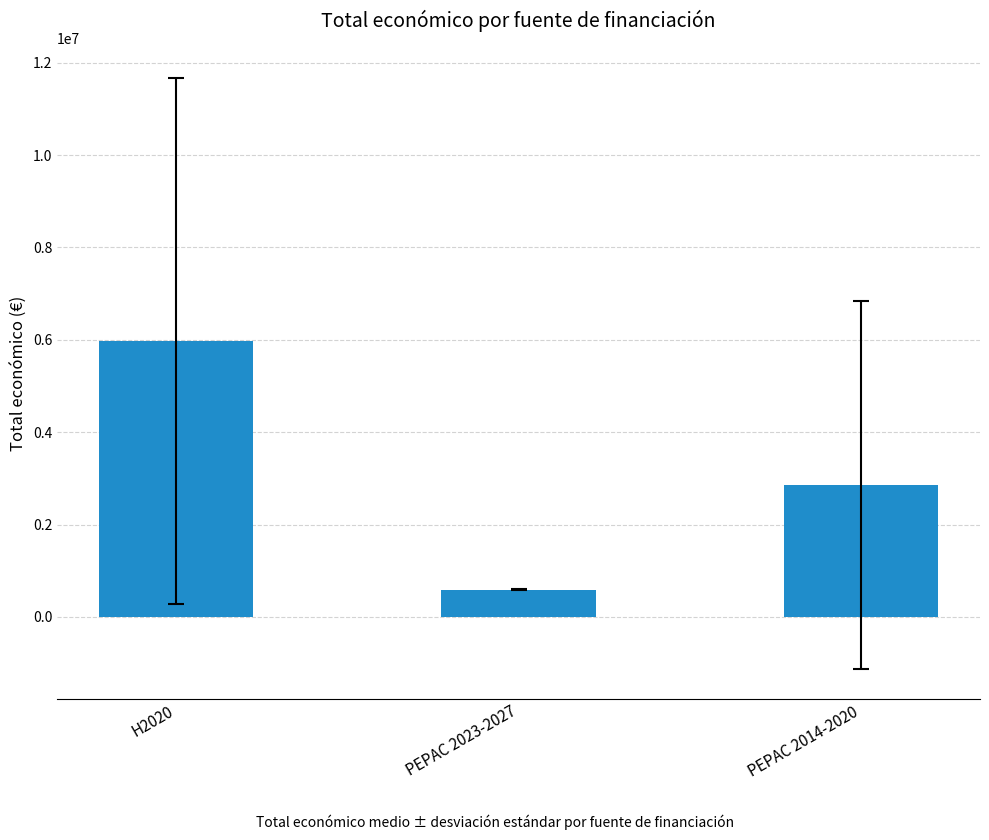

Which label corresponds to the smallest value in the chart?

PEPAC 2023-2027